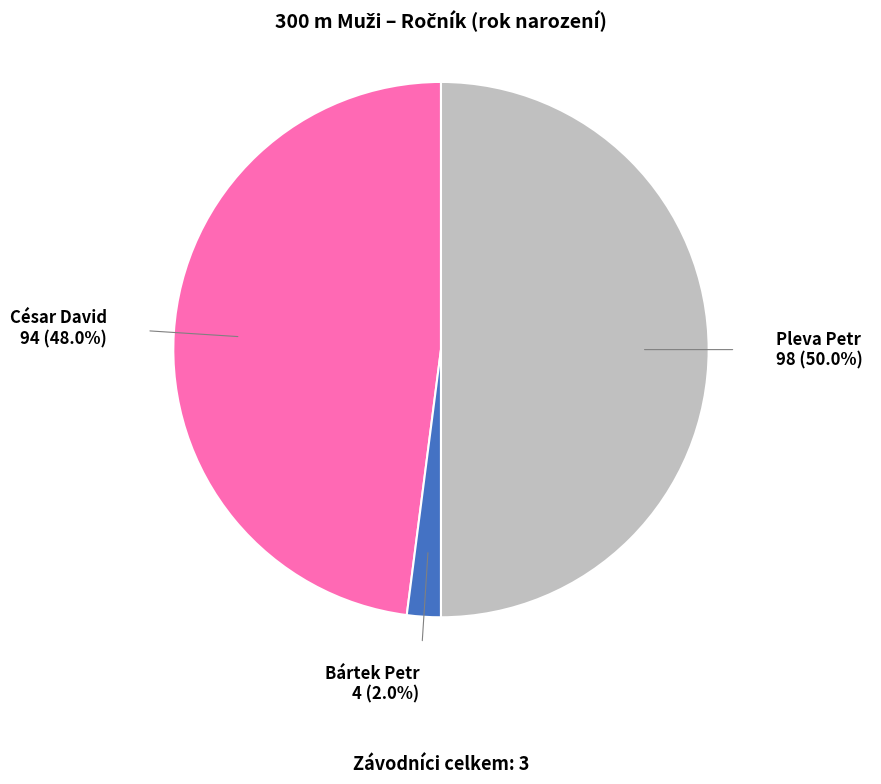

Is the sum of Pleva Petr and César David greater than half?

Yes